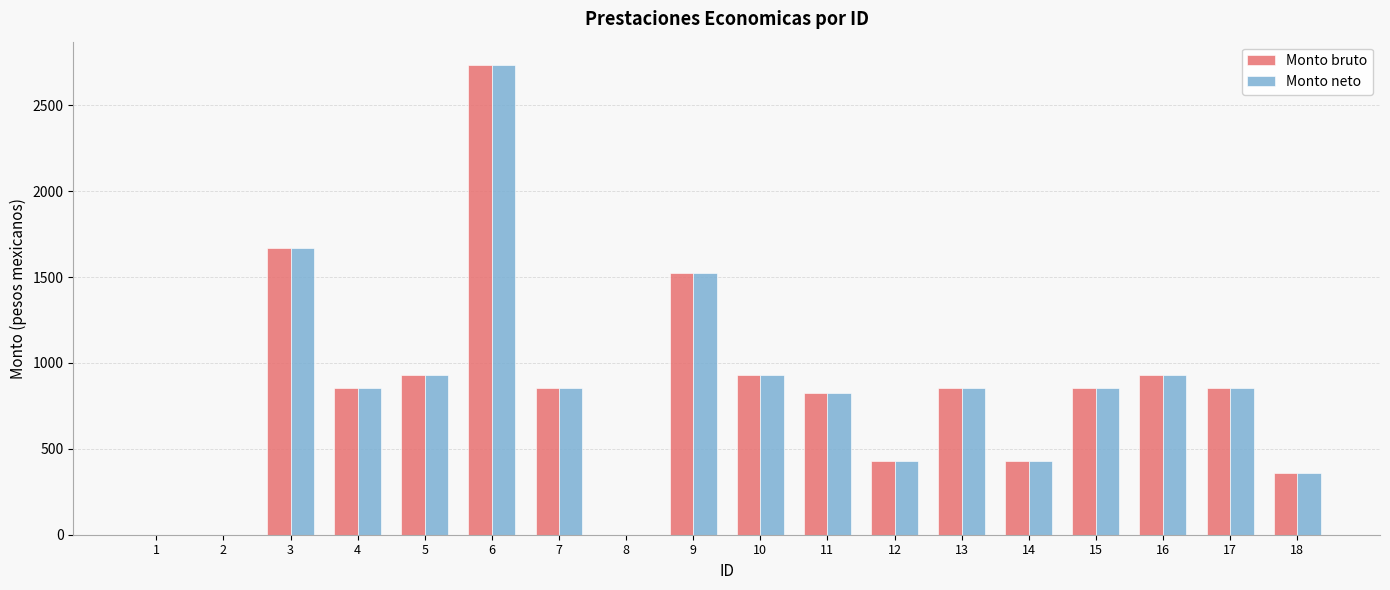

What is the sum of the Monto neto values at 2 and 18?

356.6